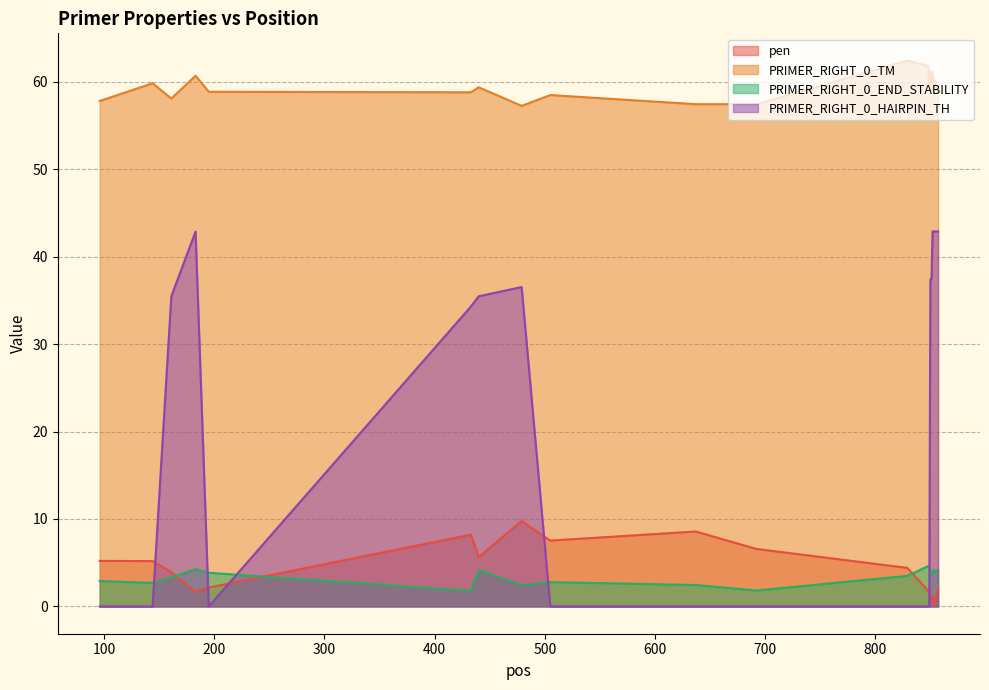

Which has a higher value, 505 or 853?

505